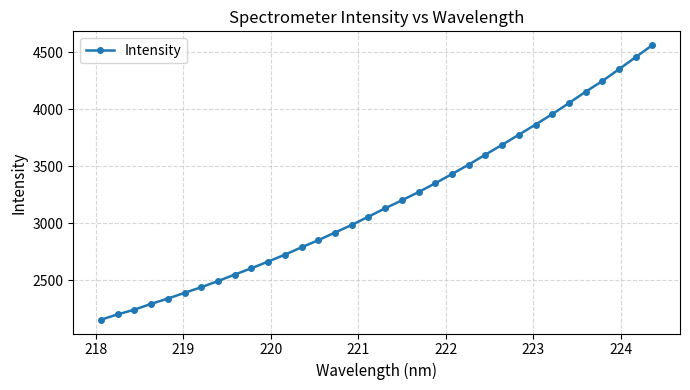

What is the sum of all values?

108343.7